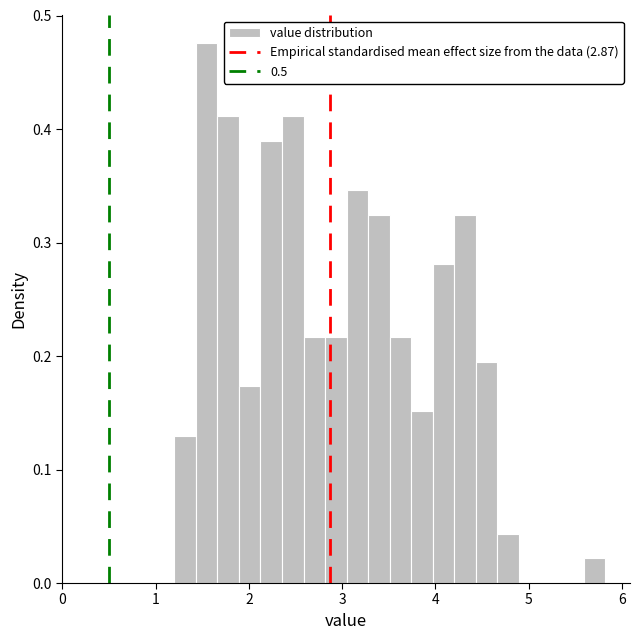

Around what value on the x-axis is the tallest bar? Give the approximate position of its centre, as read against the axis.

1.5